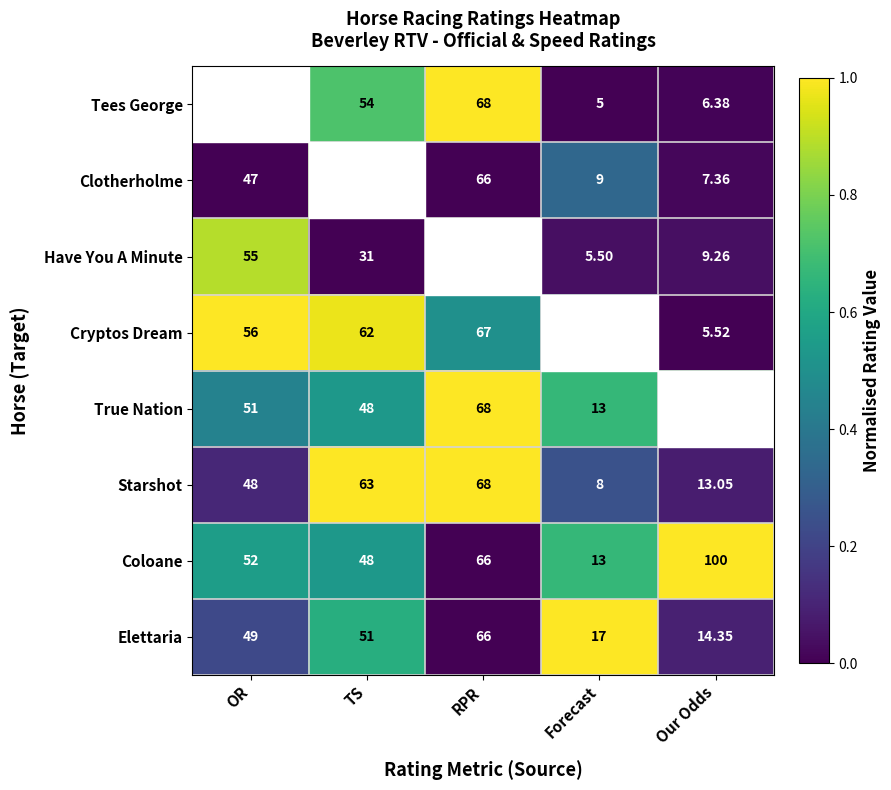

Is the value of Have You A Minute at Our Odds greater than the value of True Nation at RPR?

No